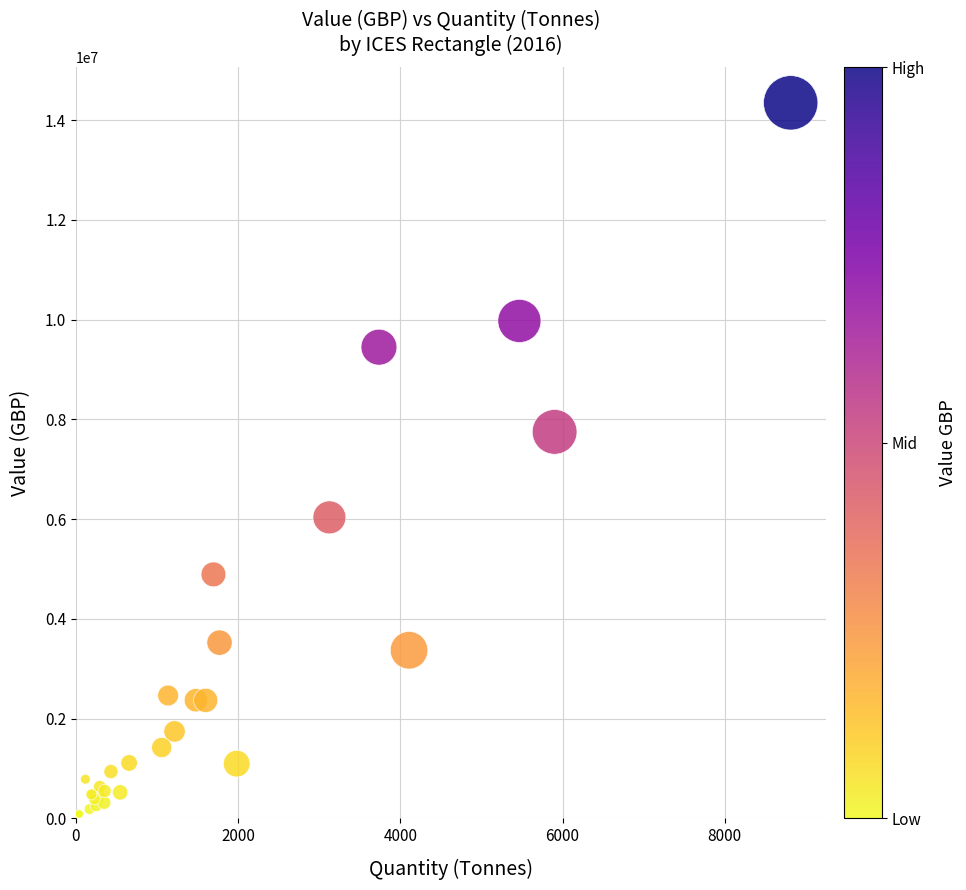

What Y value in the scatter plot is closest to 7206274?

7749674